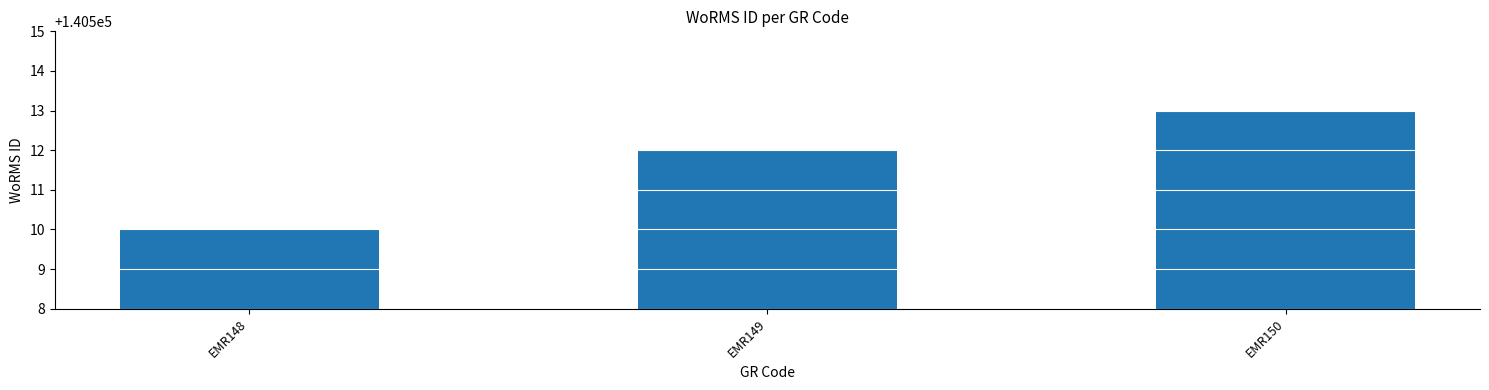

Reading left to right, what are all the values shown in this chart?

140510	140512	140513